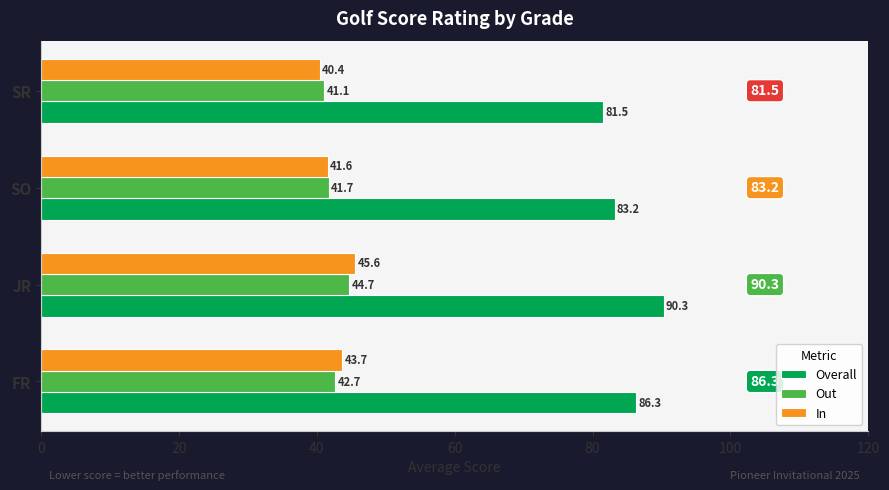

What is the average value of the Out series?

42.6